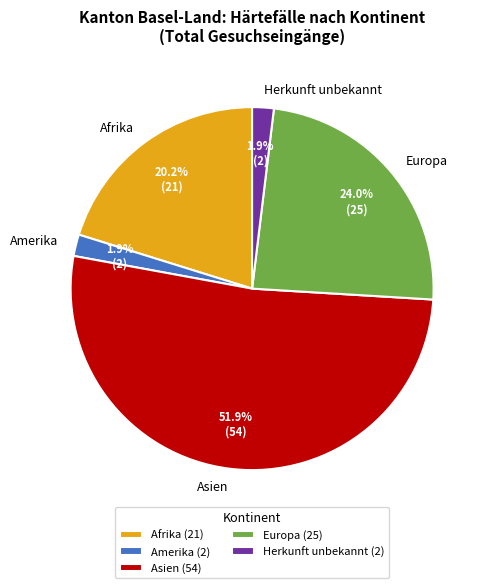

Between Afrika and Europa, which is larger?

Europa